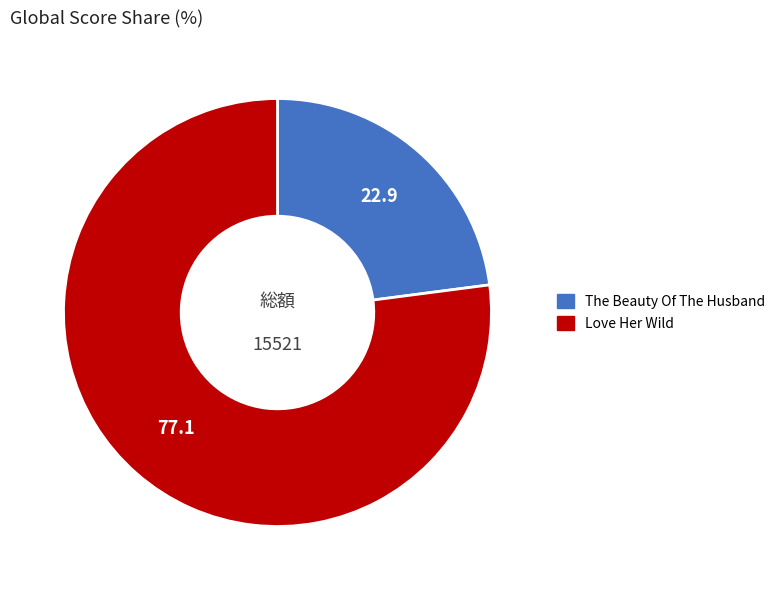

What is the ratio of the value at Love Her Wild to the value at The Beauty Of The Husband?

3.4